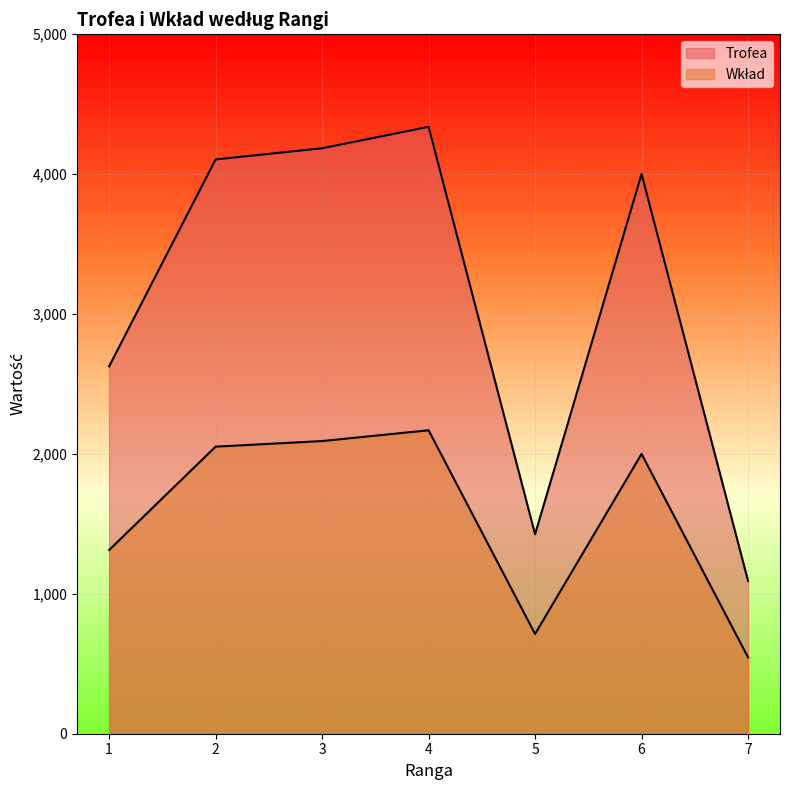

Reading right to left, list all the values displayed in this chart.

Trofea: 7=1092	6=4001	5=1426	4=4338	3=4185	2=4105	1=2626
Wkład: 7=546	6=2000	5=713	4=2169	3=2092	2=2052	1=1313